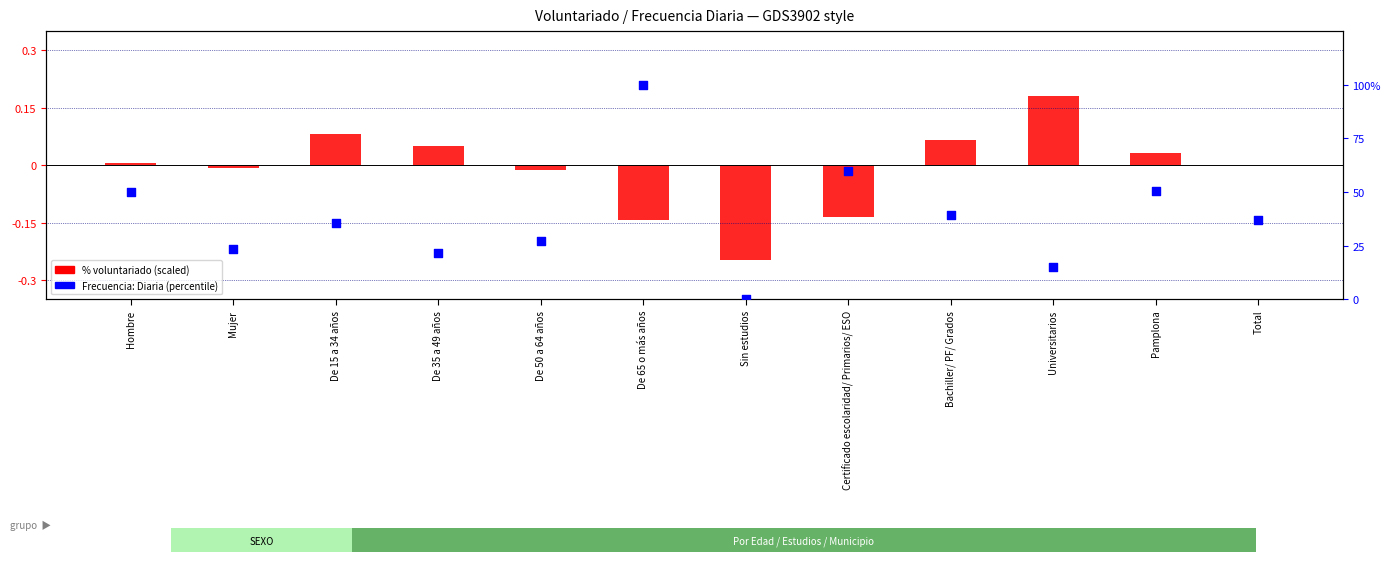

At which category is the sum across all series the highest?

De 65 o más años